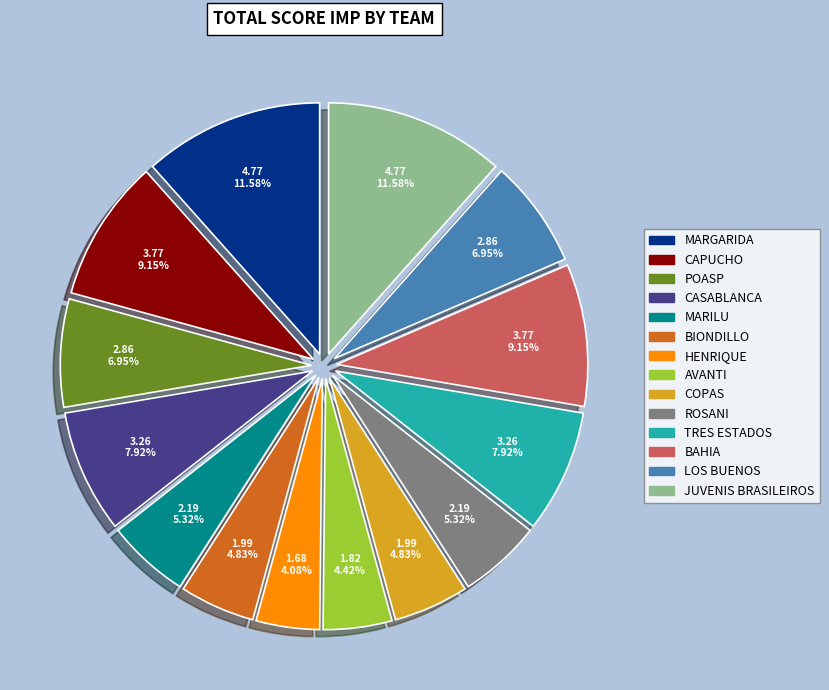

The LOS BUENOS slice represents 1% of the pie. True or false?

False